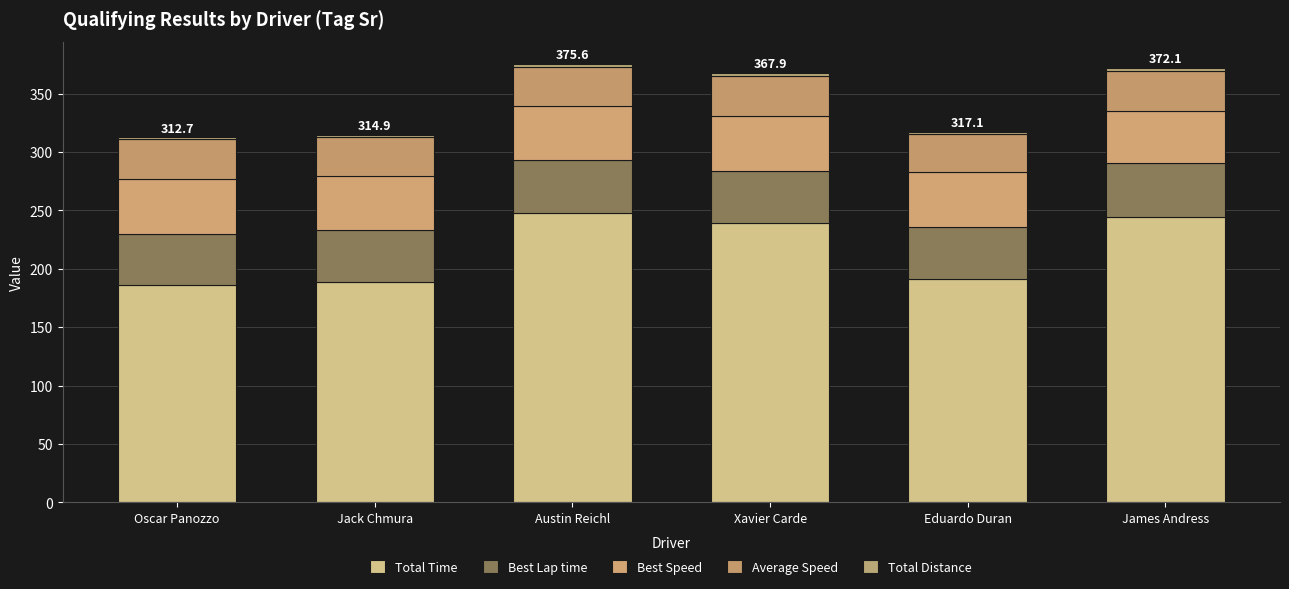

Does the chart contain stacked bars?

Yes